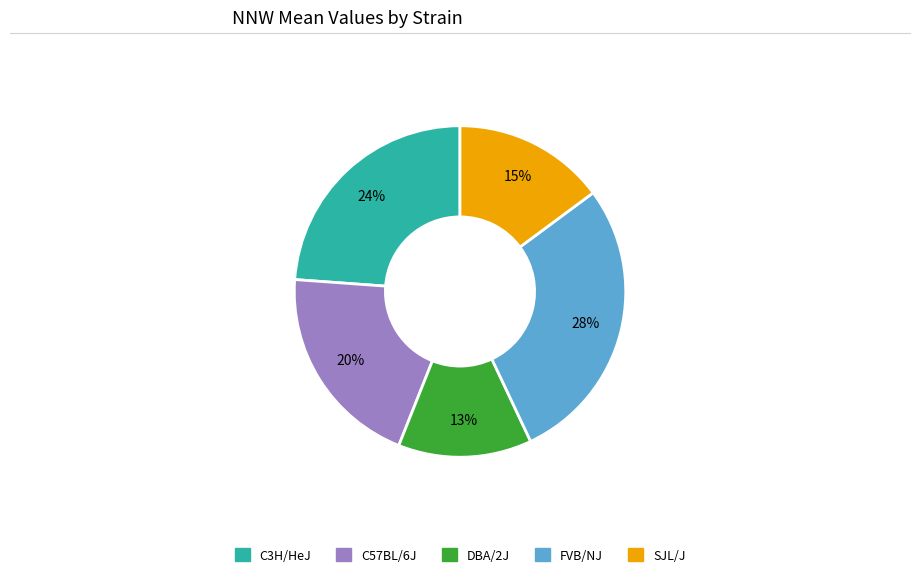

Approximately how many times larger is the value at DBA/2J compared to SJL/J?

0.9